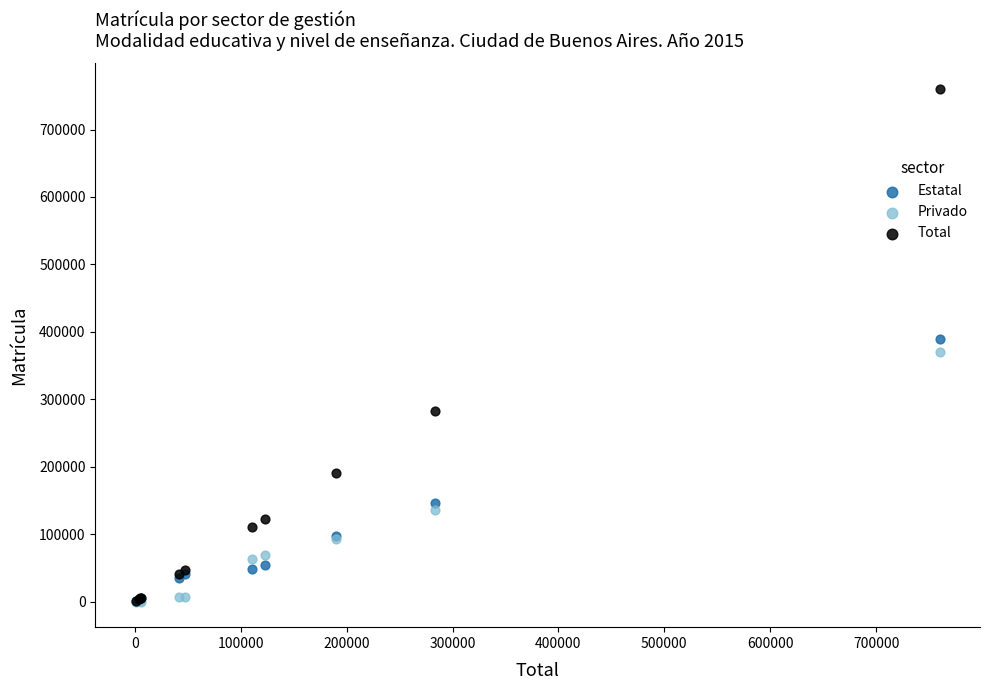

Which series has the largest Y range (max minus min)?

Total